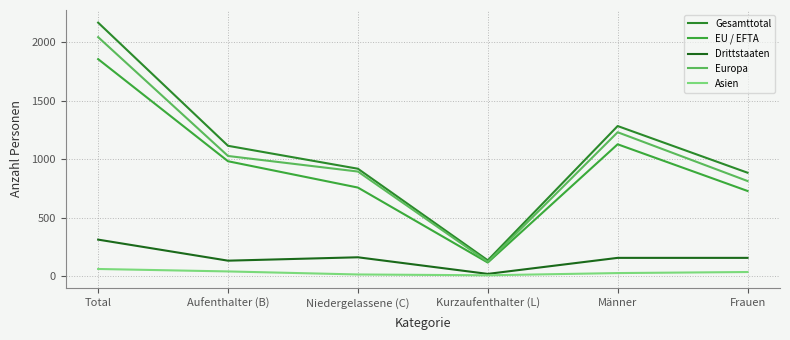

What is the minimum value for EU / EFTA?

116